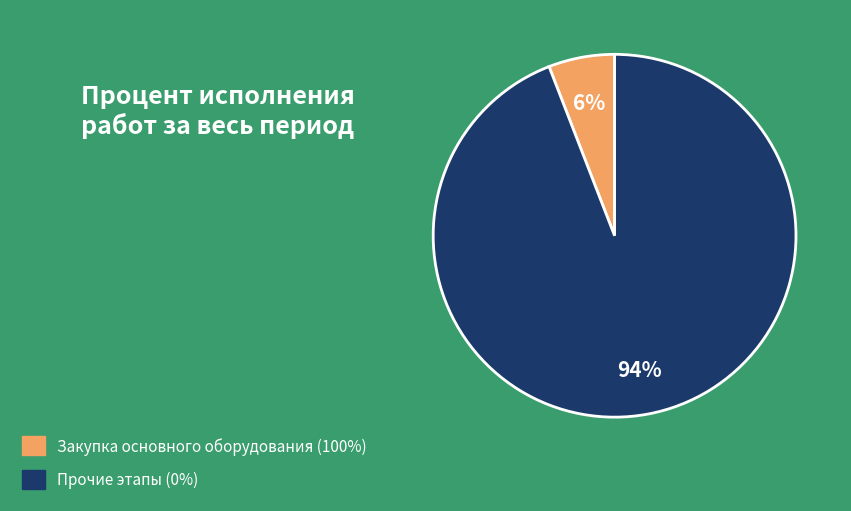

To the nearest percent, what is the average slice percentage?

50%